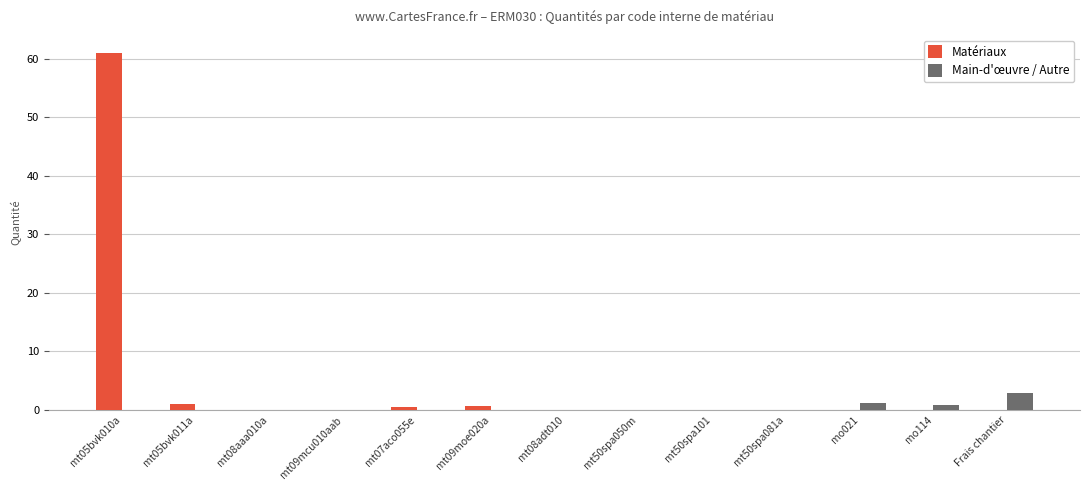

What is the sum of all Matériaux values?

63.5